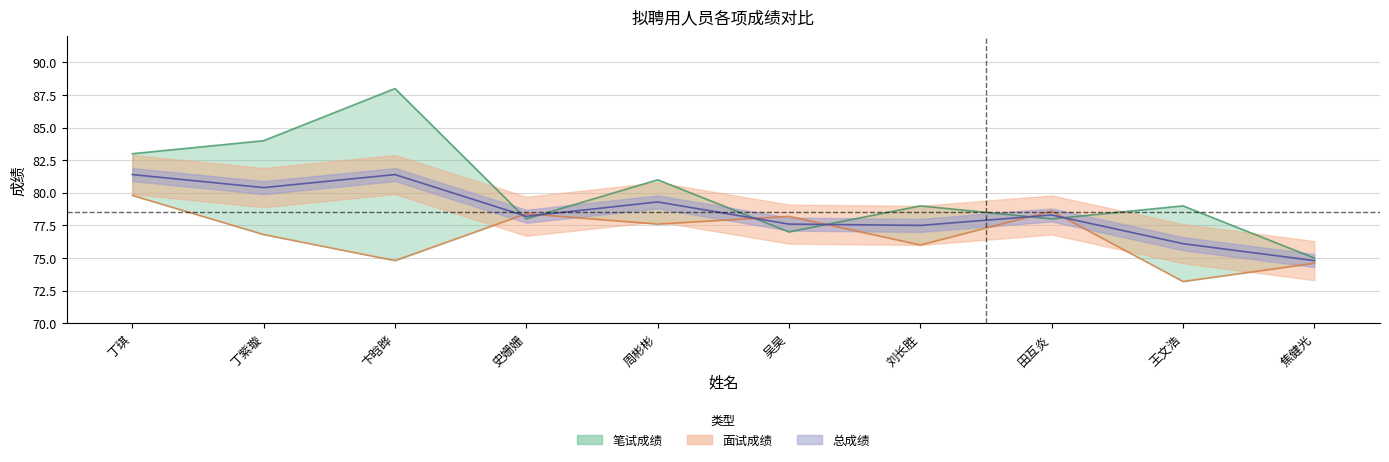

True or false: 总成绩 has a value of 81.4 at 丁琪.

True